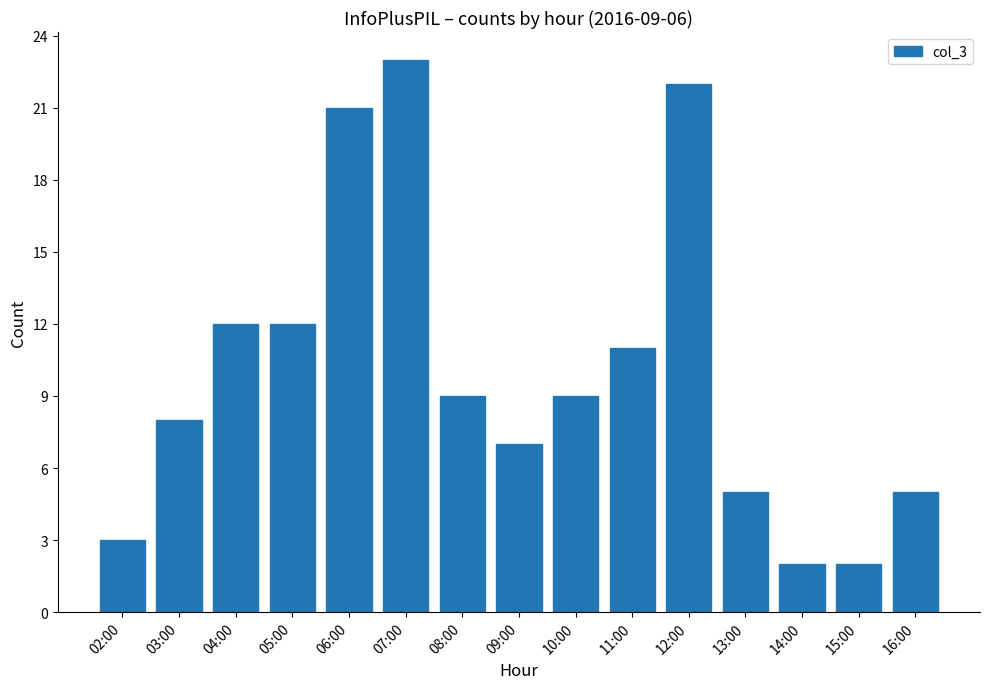

How many bars are there in total?

15